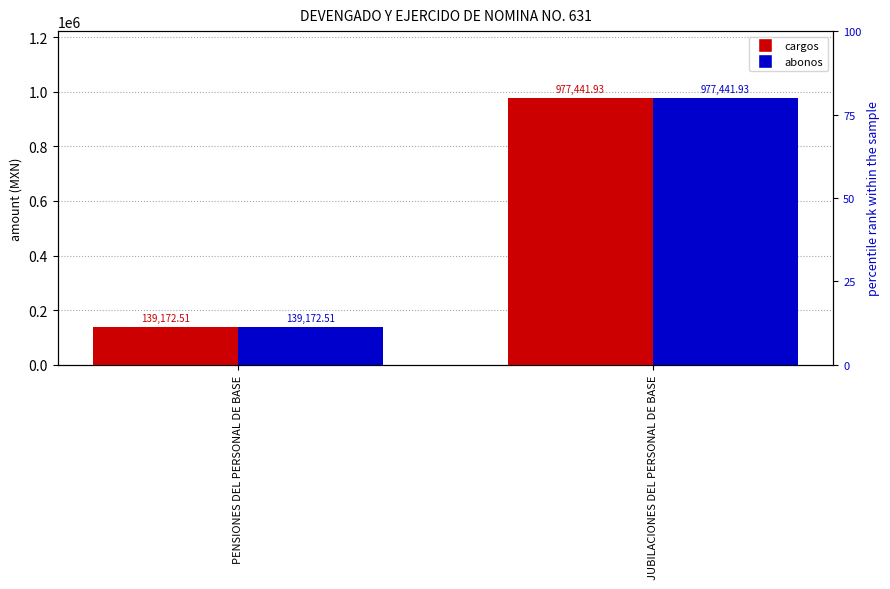

How many groups of bars are there?

2